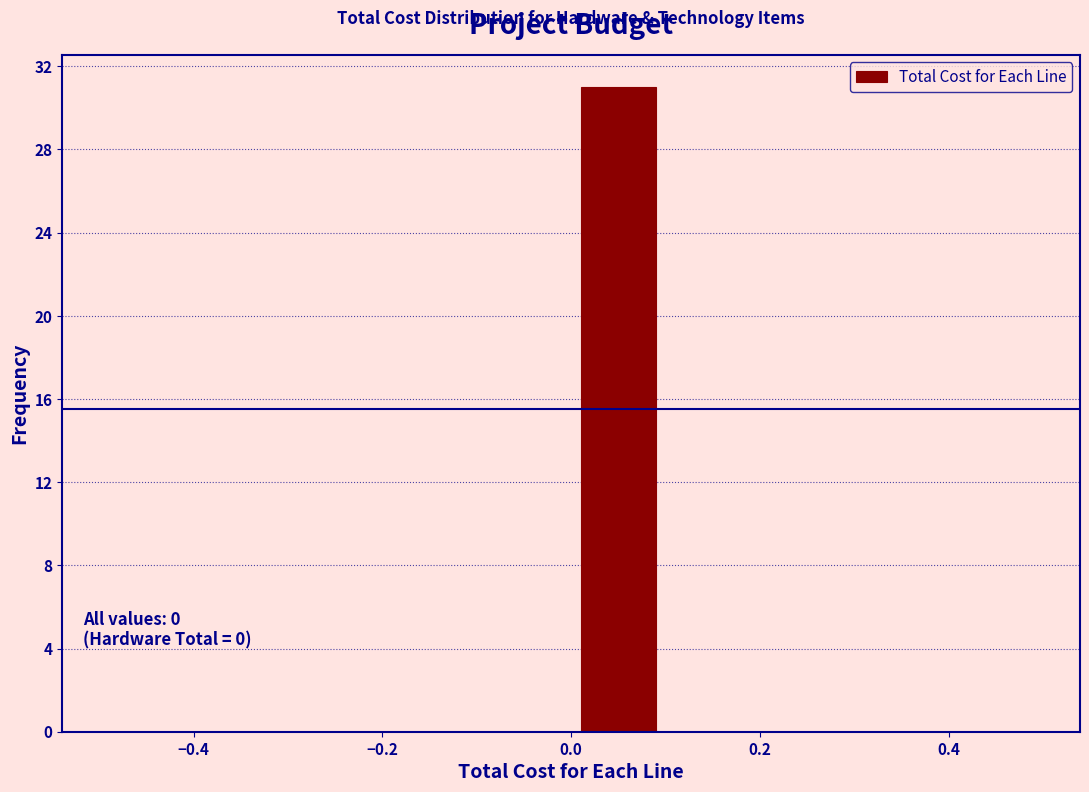

Over which range of the x-axis is the bar tallest?

0.0 to 0.1